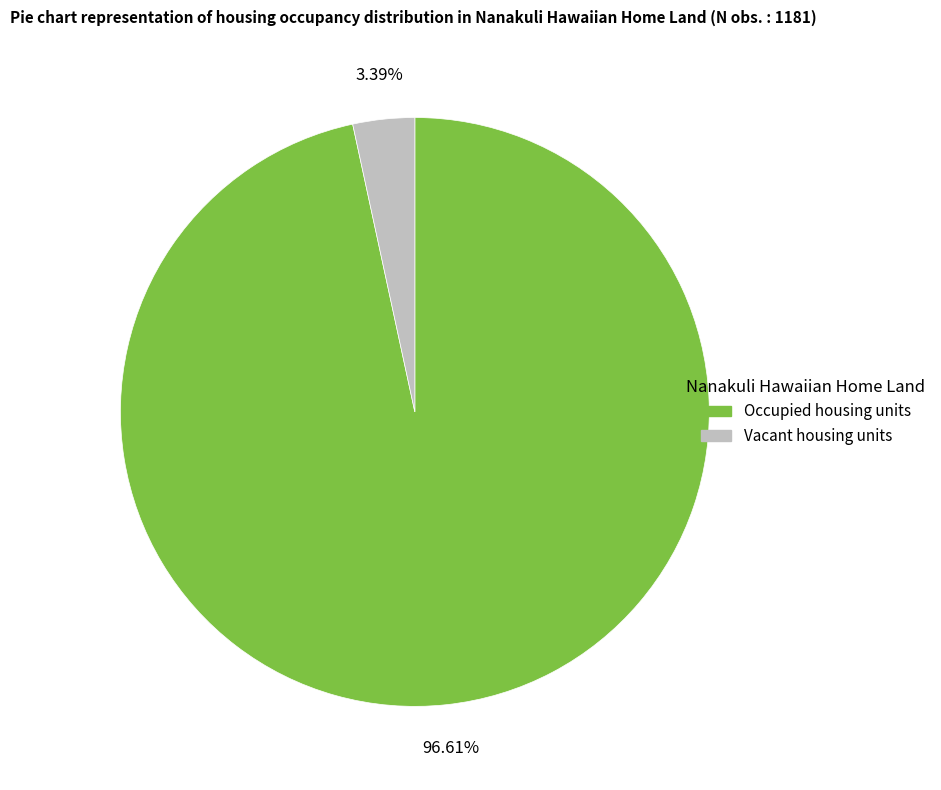

How many segments does this pie chart have?

2